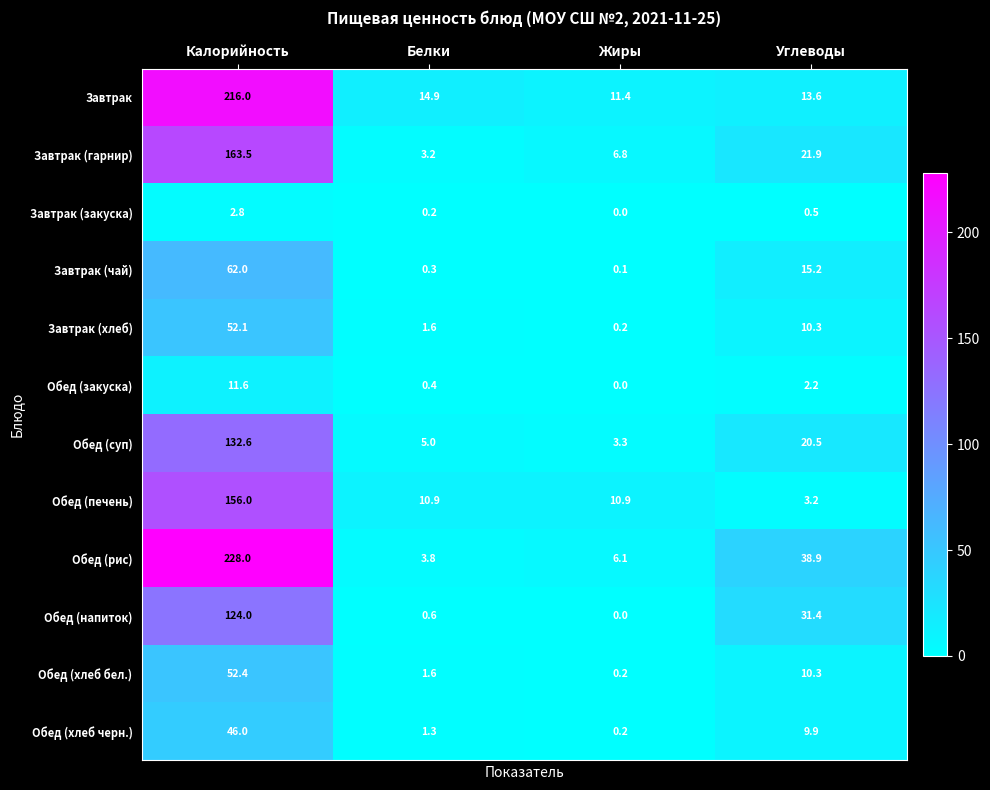

Rank the categories by Завтрак (хлеб) value from lowest to highest.

Жиры, Белки, Углеводы, Калорийность